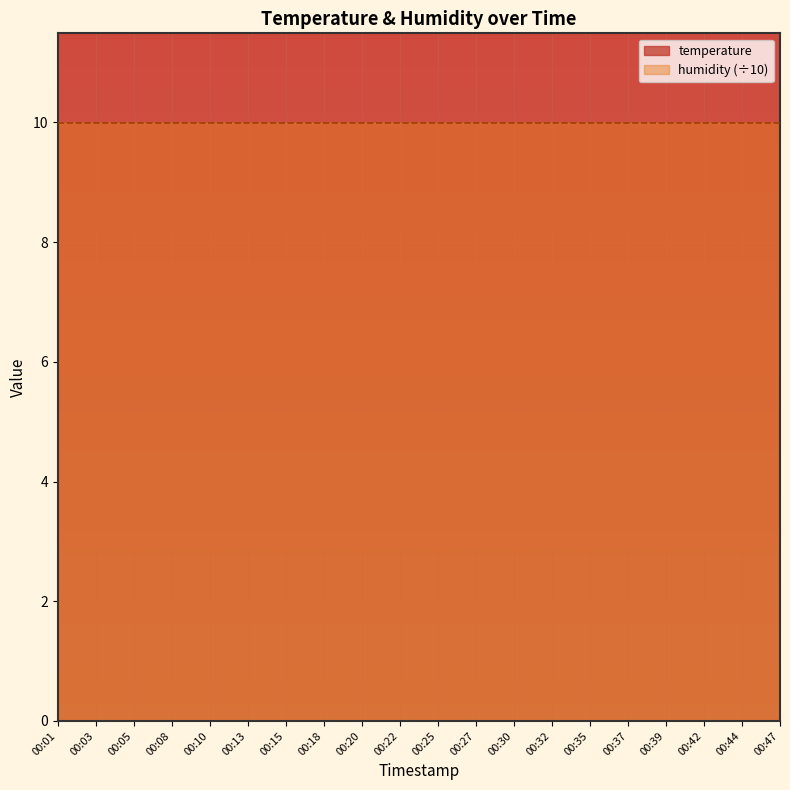

Reading left to right, what are all the values shown in this chart?

00:01=14.0	00:03=14.0	00:05=13.9	00:08=13.9	00:10=13.8	00:13=13.8	00:15=13.8	00:18=13.8	00:20=13.7	00:22=13.8	00:25=13.8	00:27=13.8	00:30=13.8	00:32=13.7	00:35=13.7	00:37=13.8	00:39=13.7	00:42=13.7	00:44=13.7	00:47=13.7